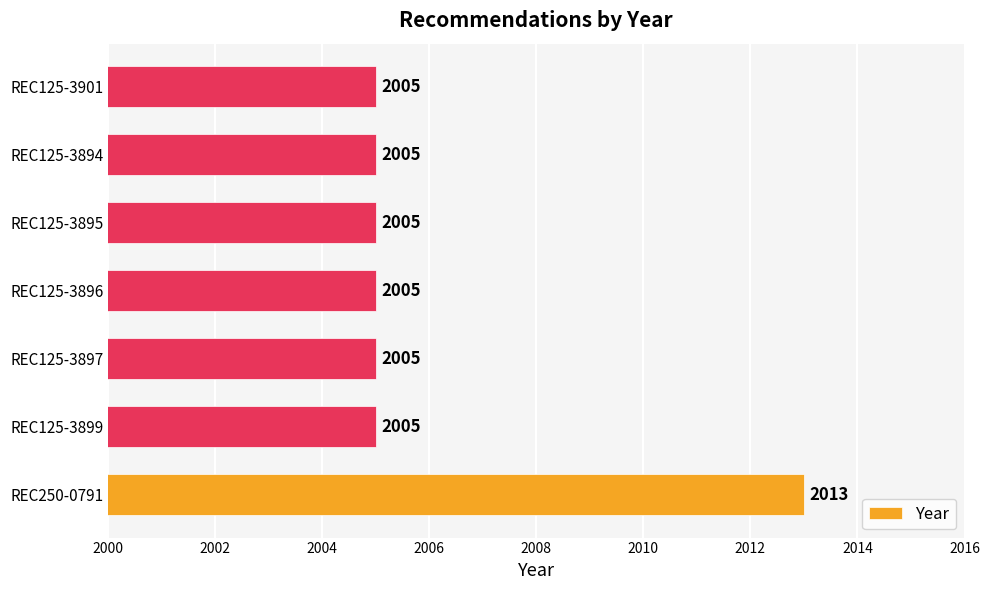

What is the difference between the maximum and second lowest values?

8